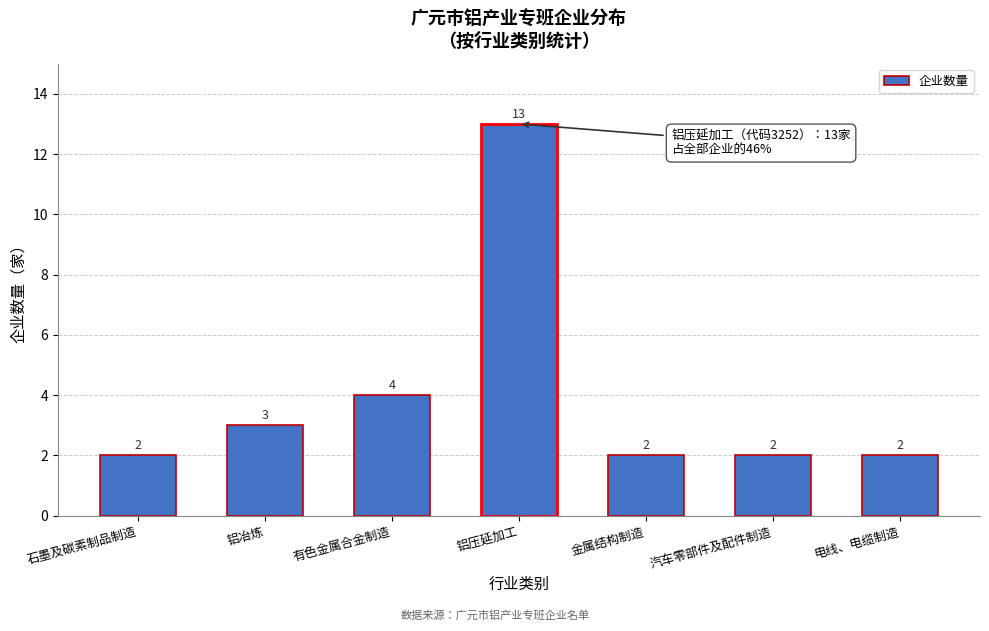

Reading left to right, transcribe all the data shown in this chart.

2	3	4	13	2	2	2